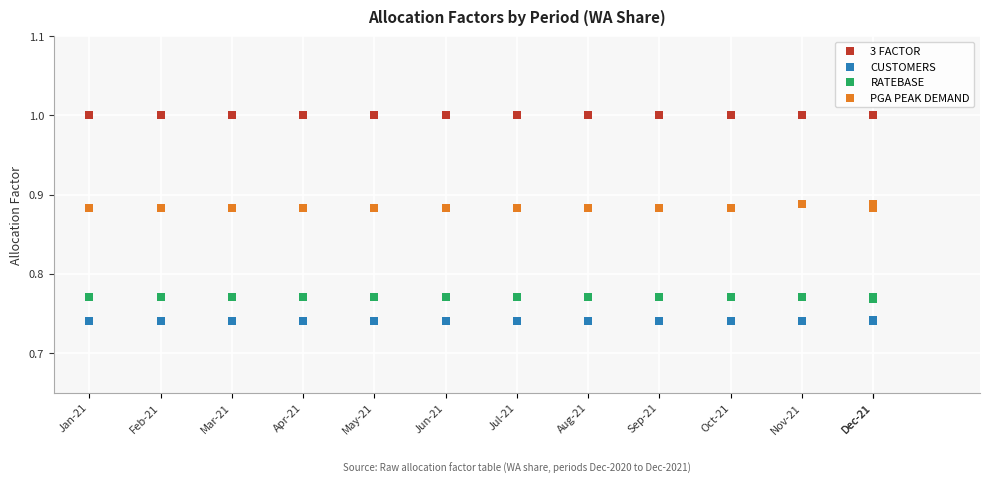

What are all the series names shown in the legend?

3 FACTOR, CUSTOMERS, RATEBASE, PGA PEAK DEMAND